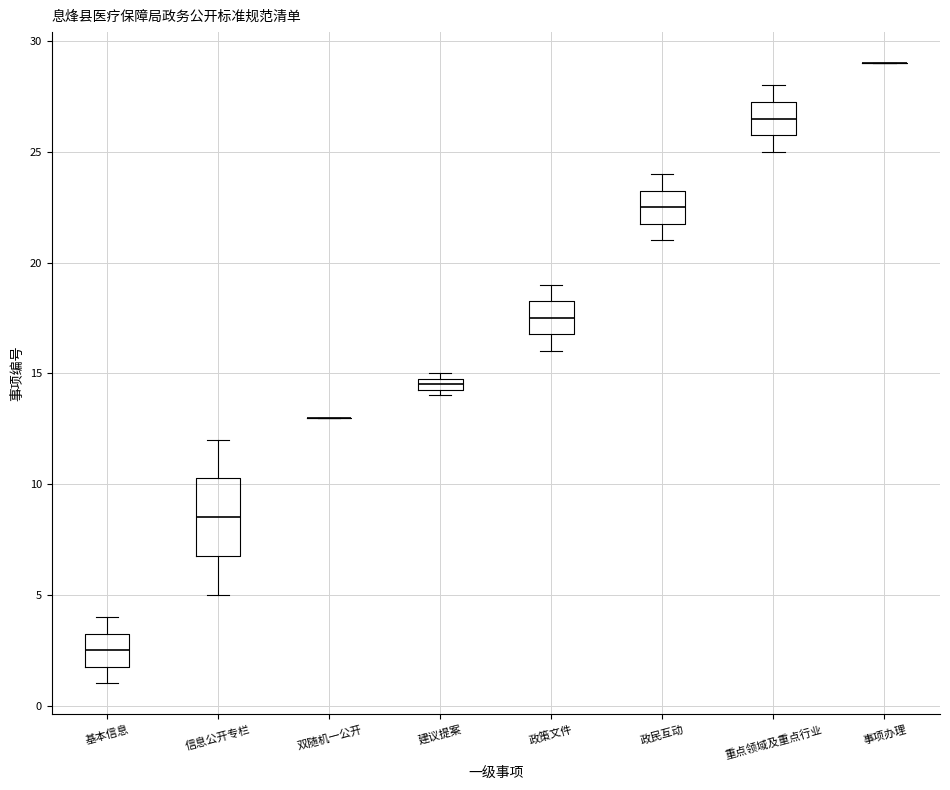

Comparing the boxes themselves (not the whiskers), which one is the tallest?

信息公开专栏